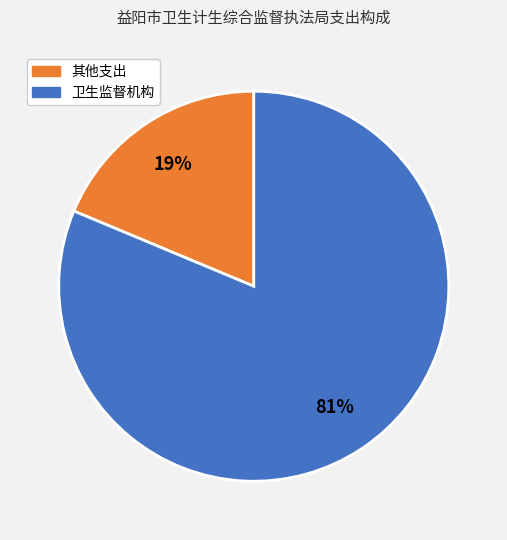

To the nearest percent, what is the average slice percentage?

50%